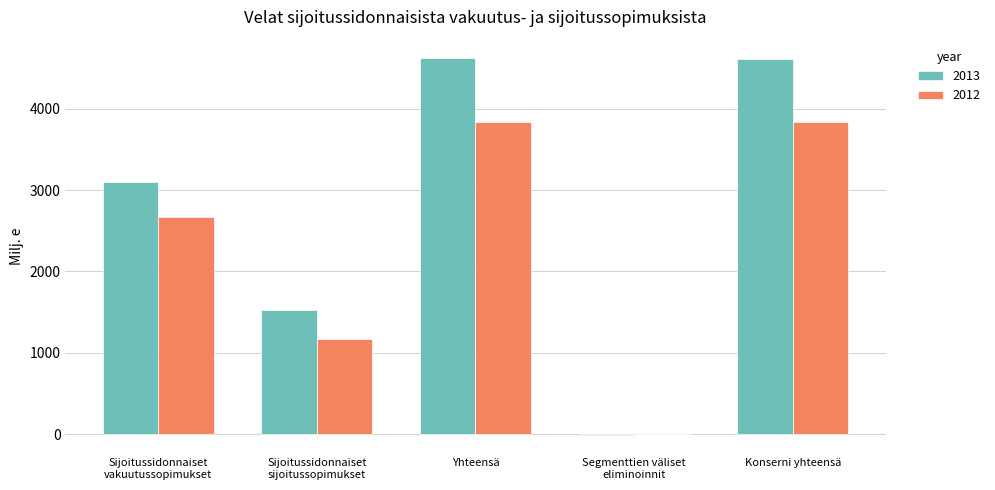

Which series changed the most between Segmenttien väliset
eliminoinnit and Konserni yhteensä?

2013